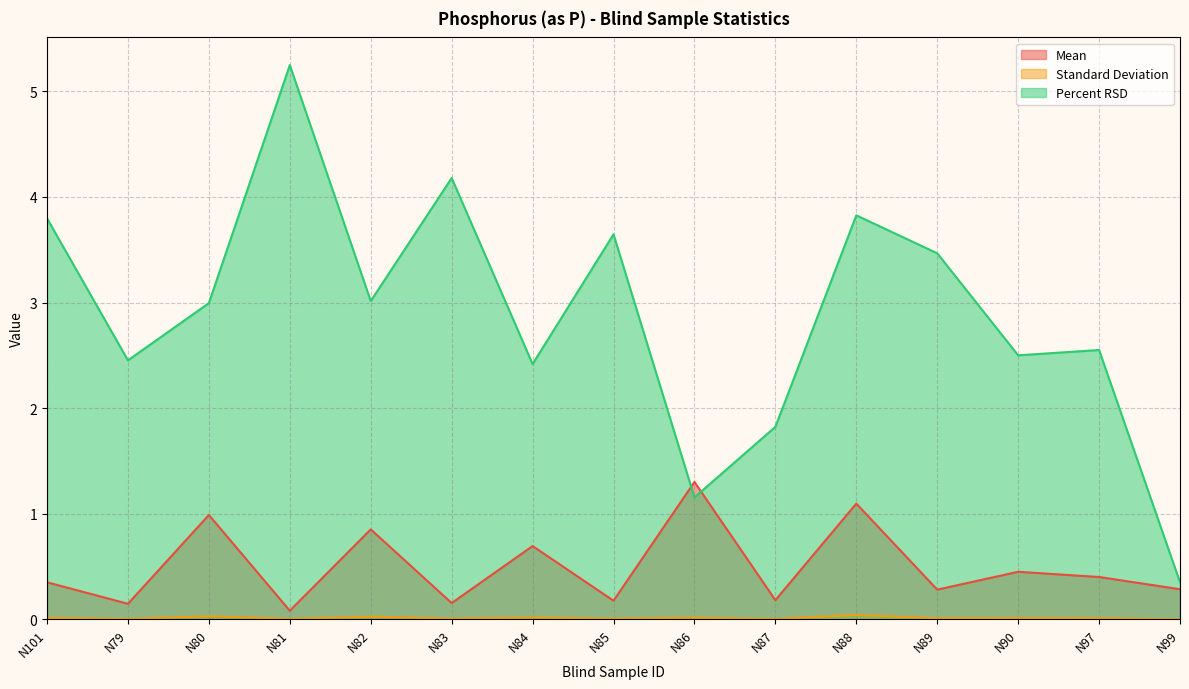

Does the chart display data point markers on the line(s)?

No